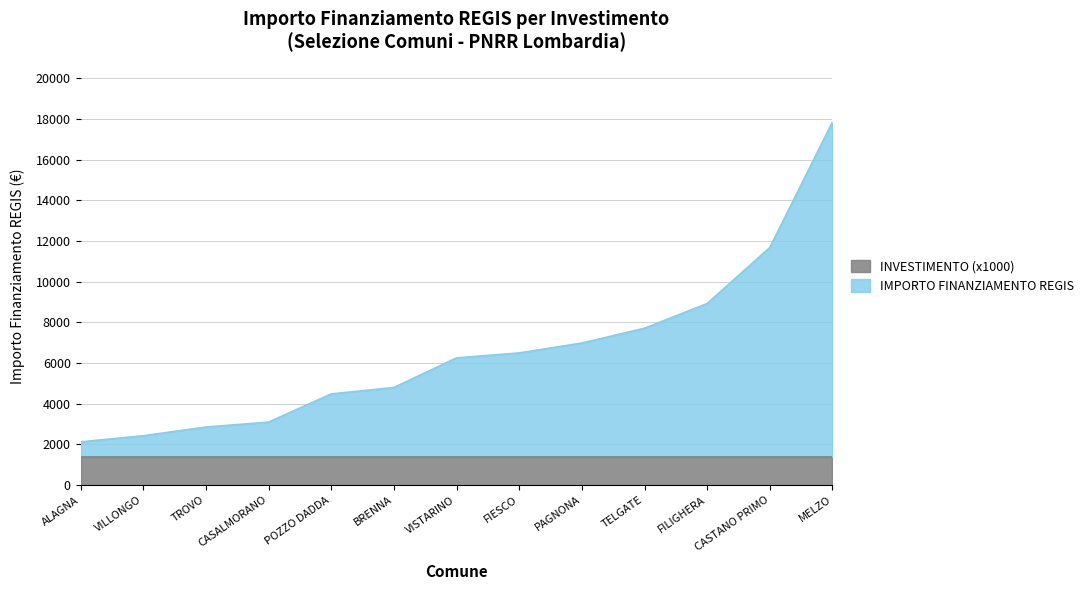

Is it true that the value at CASTANO PRIMO is 11690?

True